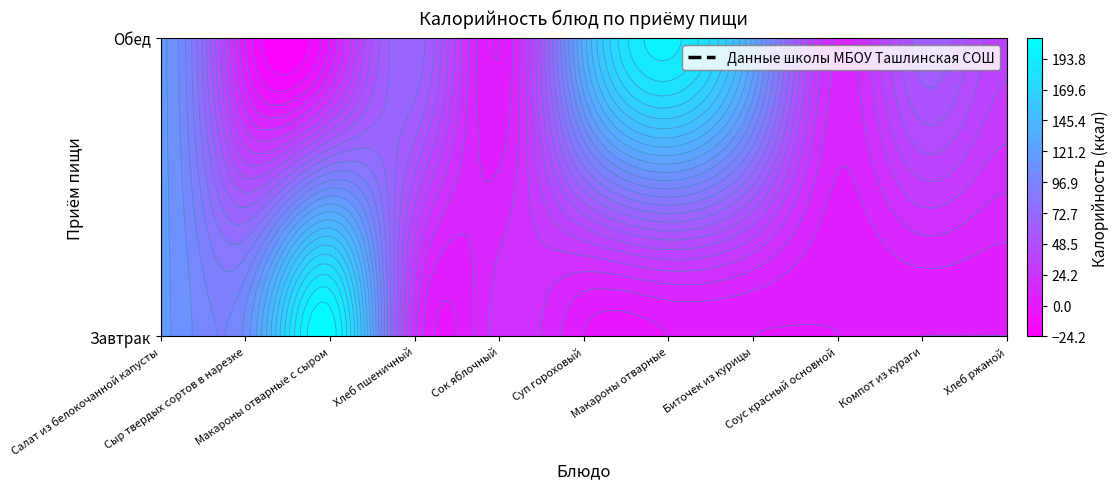

How many distinct data groups are displayed?

2